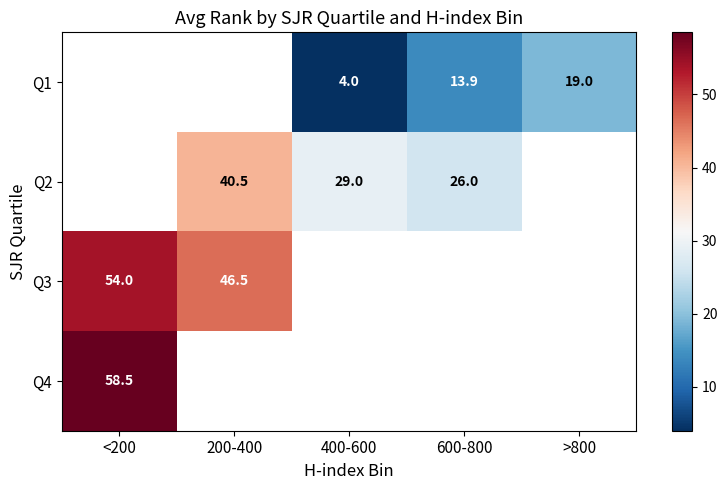

Between 200-400 and <200, which is larger?

<200